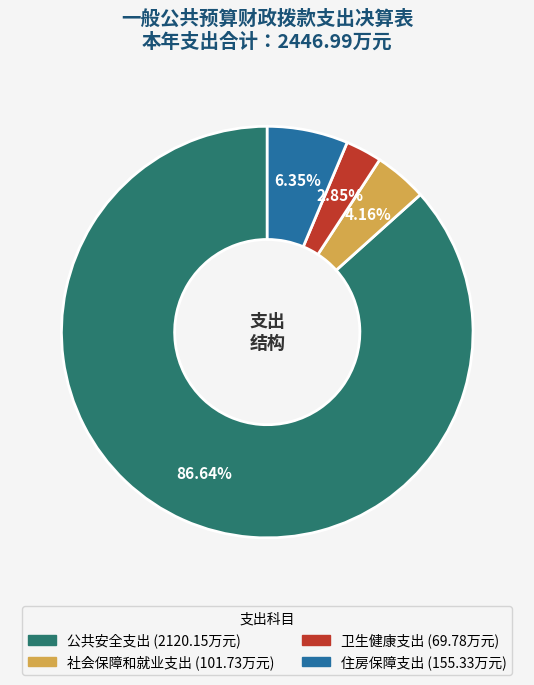

How many slices are in this pie chart?

4